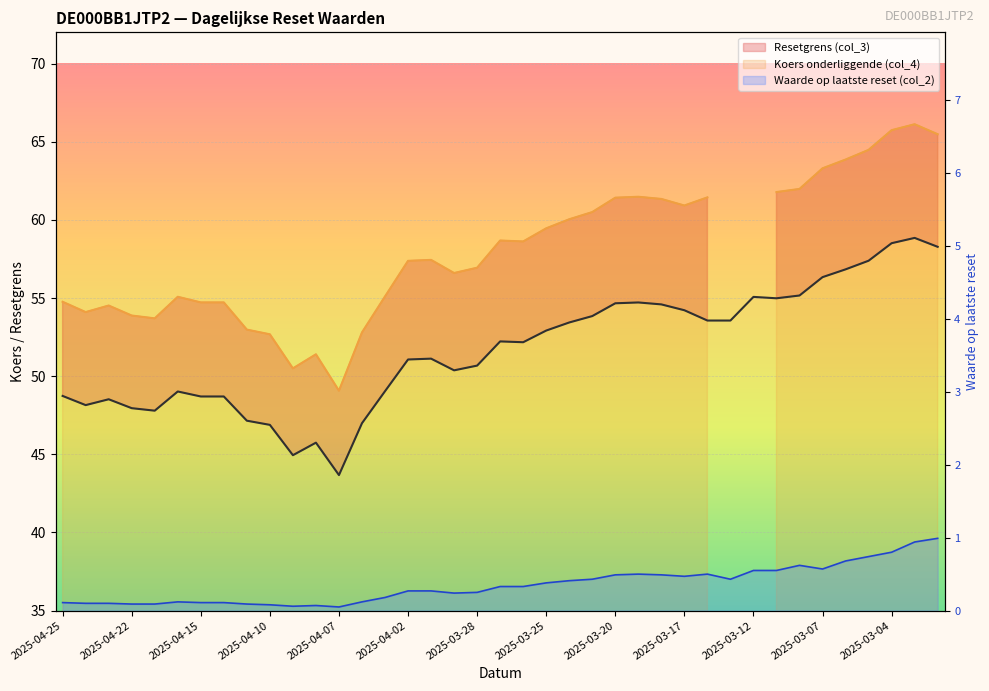

Between 24 and 26, which is larger?

24